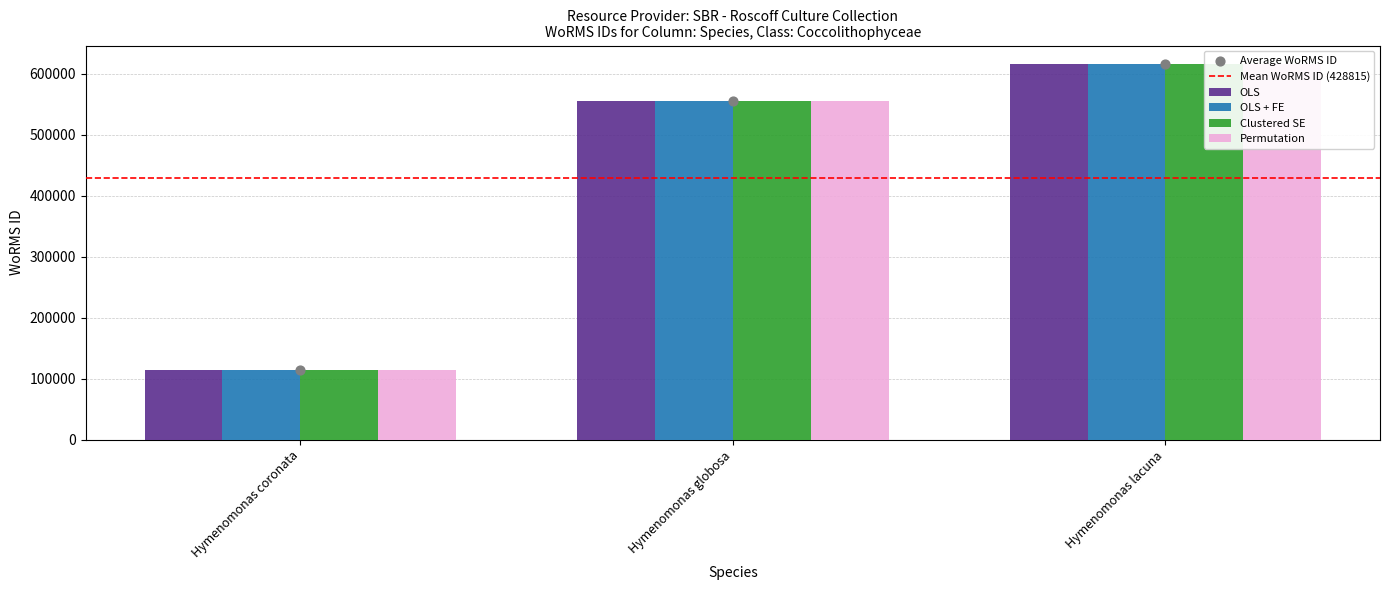

Which series contains the lowest Y value?

OLS